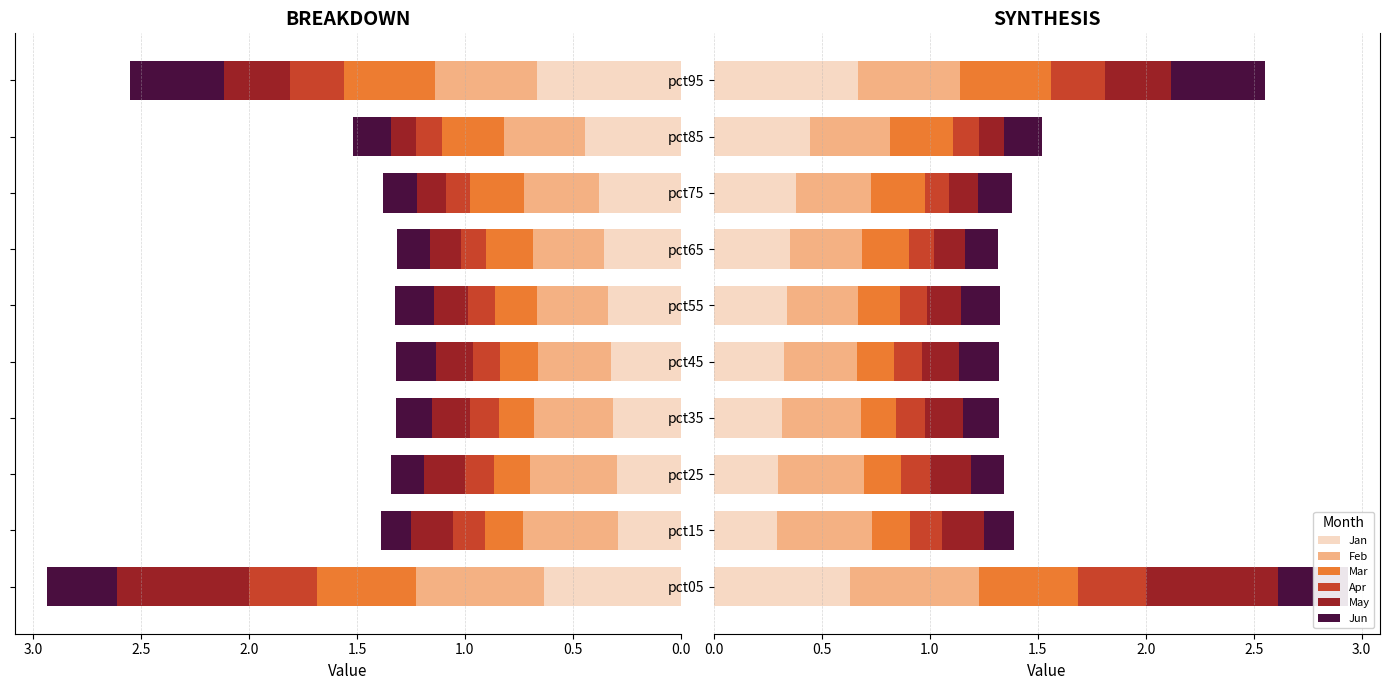

Does the chart contain any negative values?

No